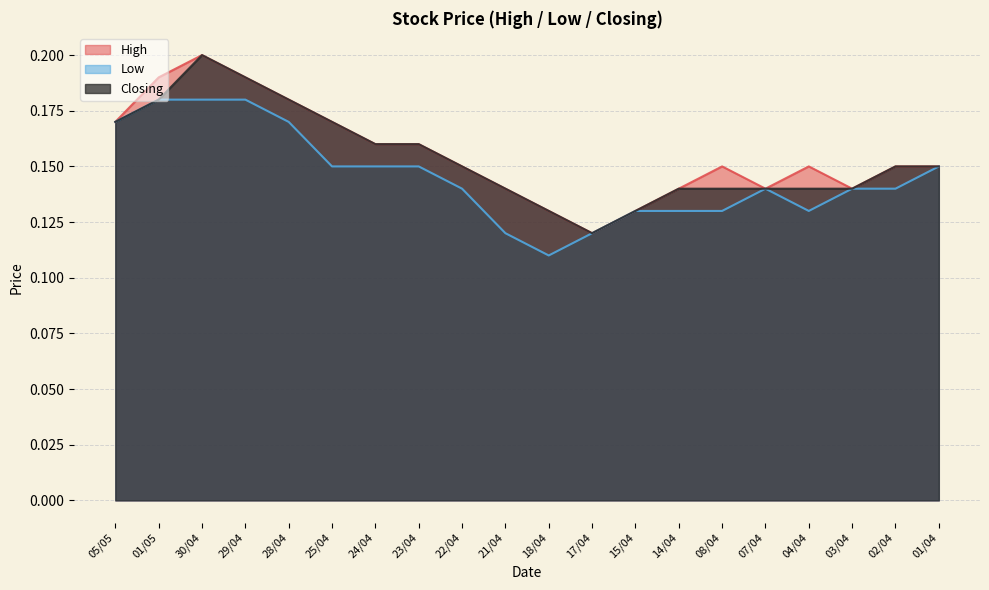

At how many categories does at least one series exceed 0?

20